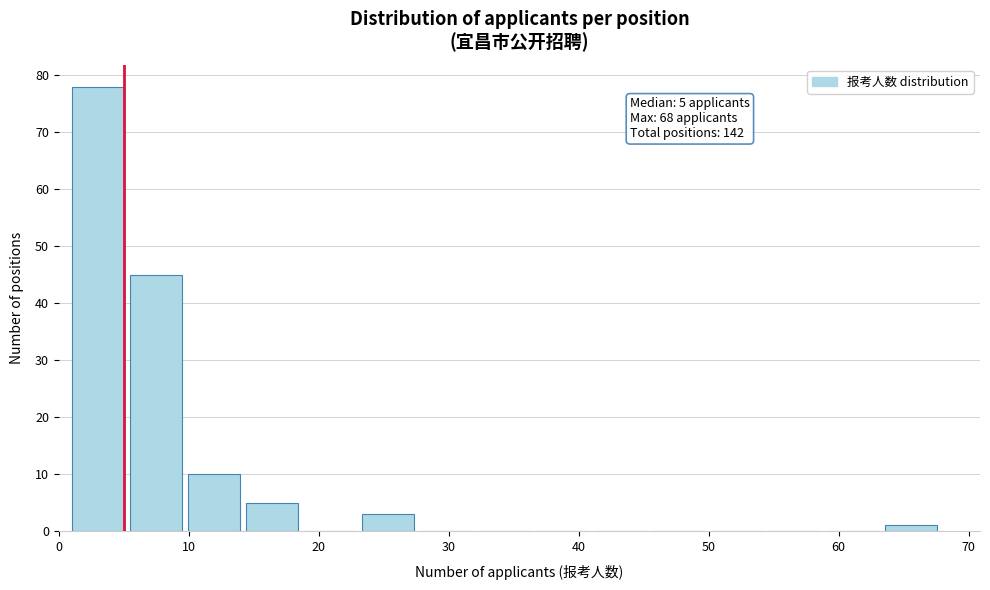

Which range on the x-axis has the tallest bar?

1 to 5